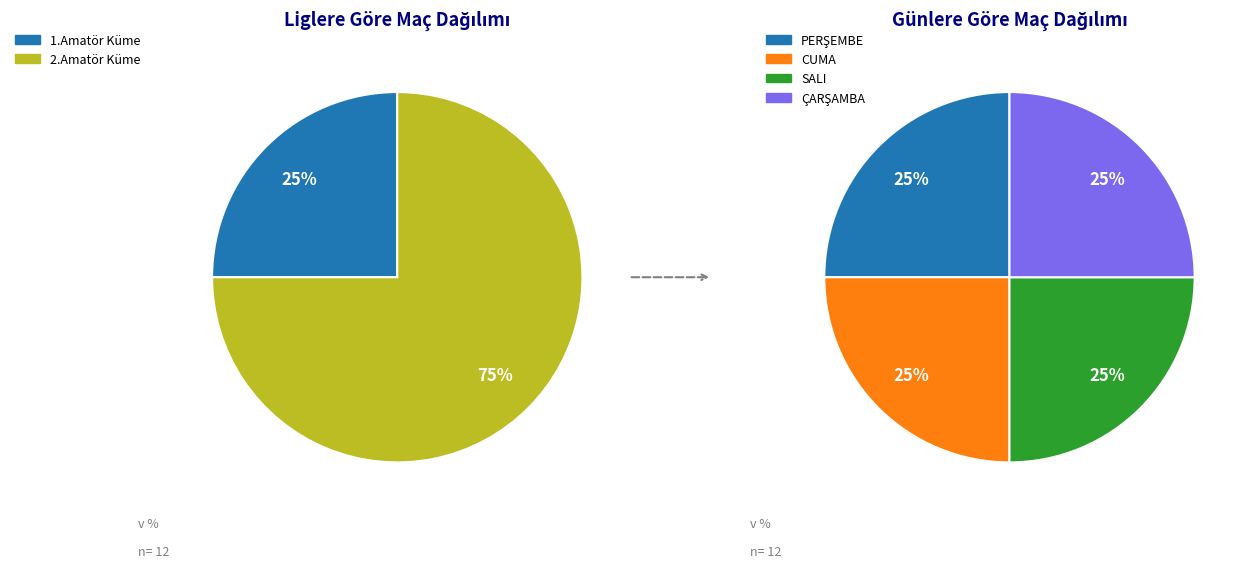

Approximately how many times larger is the value at 2.Amatör Küme compared to 1.Amatör Küme?

3.0